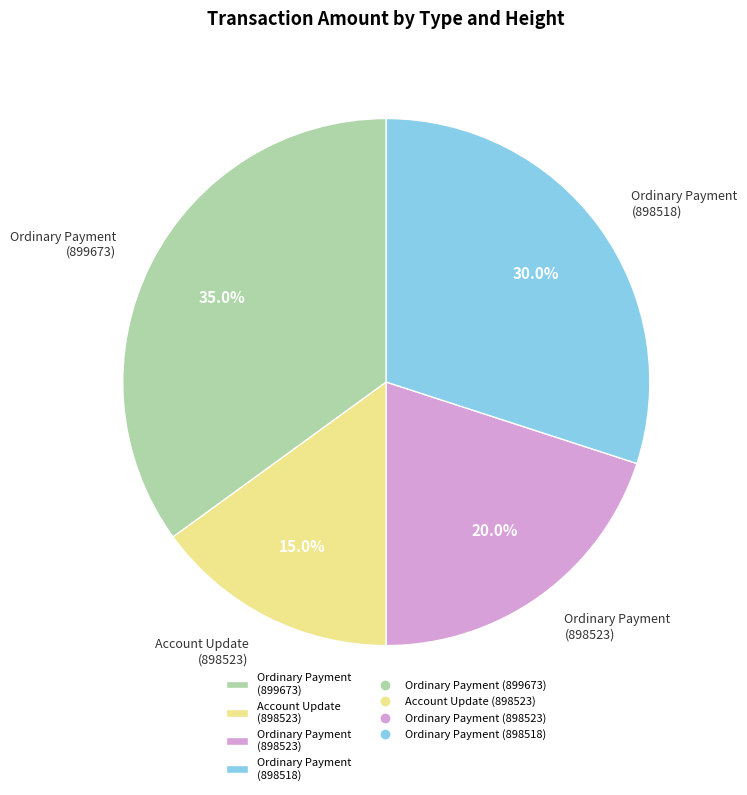

Count the number of slices in the pie.

4